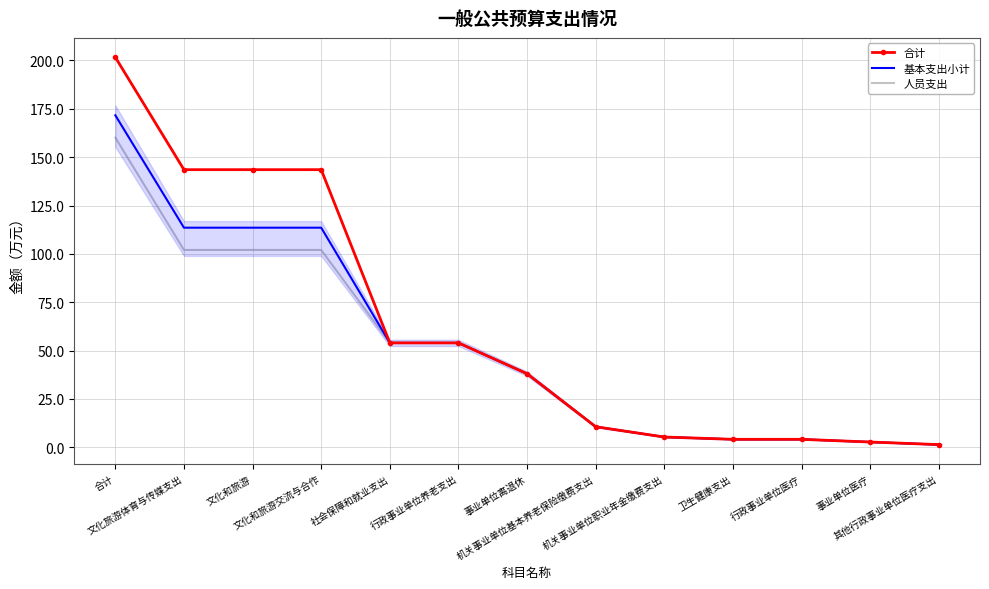

At how many categories does at least one series exceed 134?

4